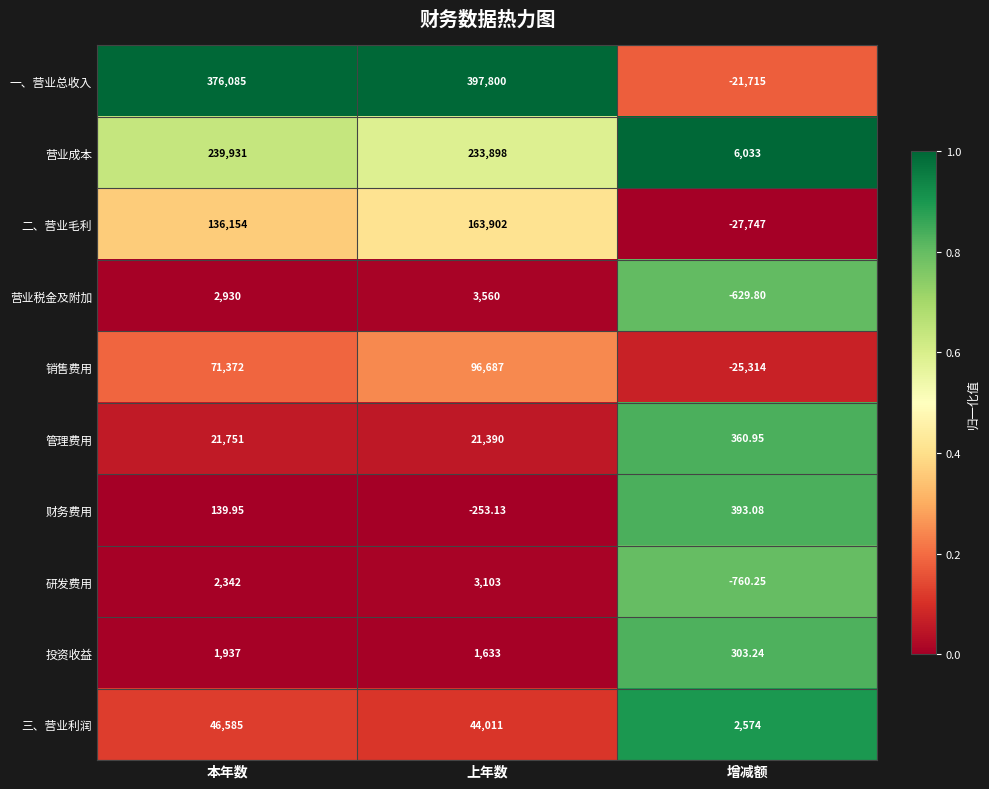

Which series has the largest total across all categories?

一、营业总收入